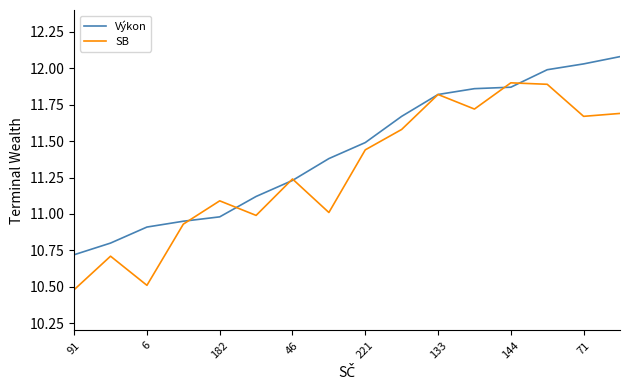

List the series in order of their overall mean, highest first.

Výkon, SB